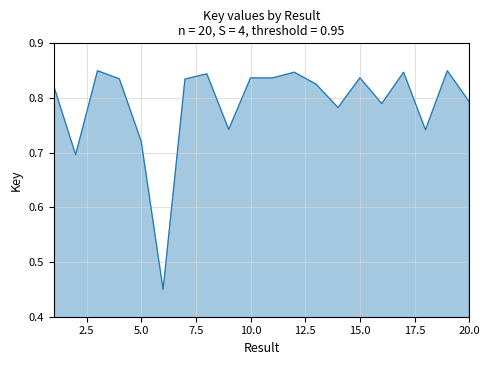

What is the difference between the maximum and minimum values?

0.4